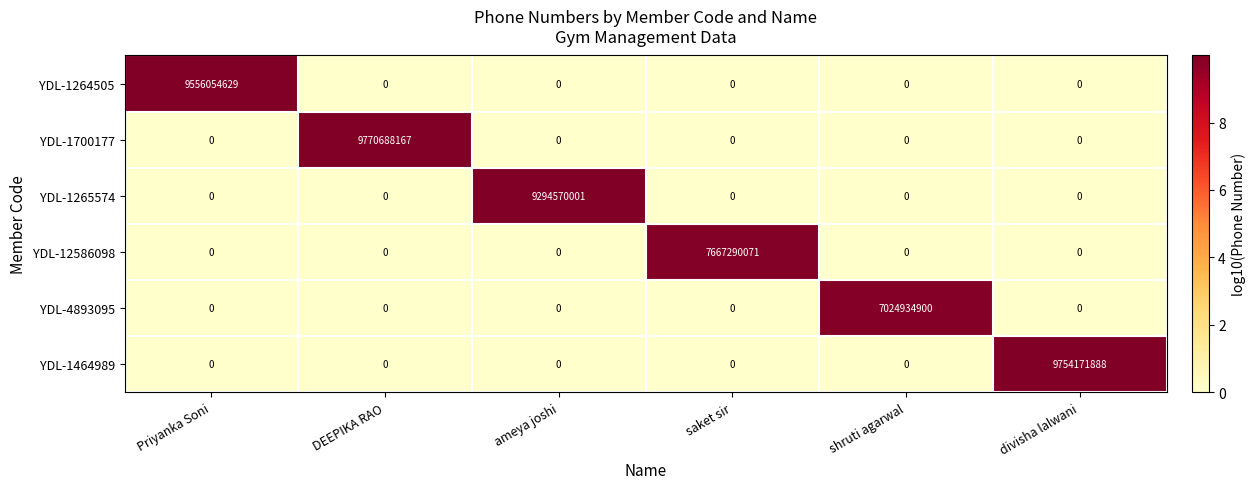

Which series has the largest total across all categories?

YDL-1700177